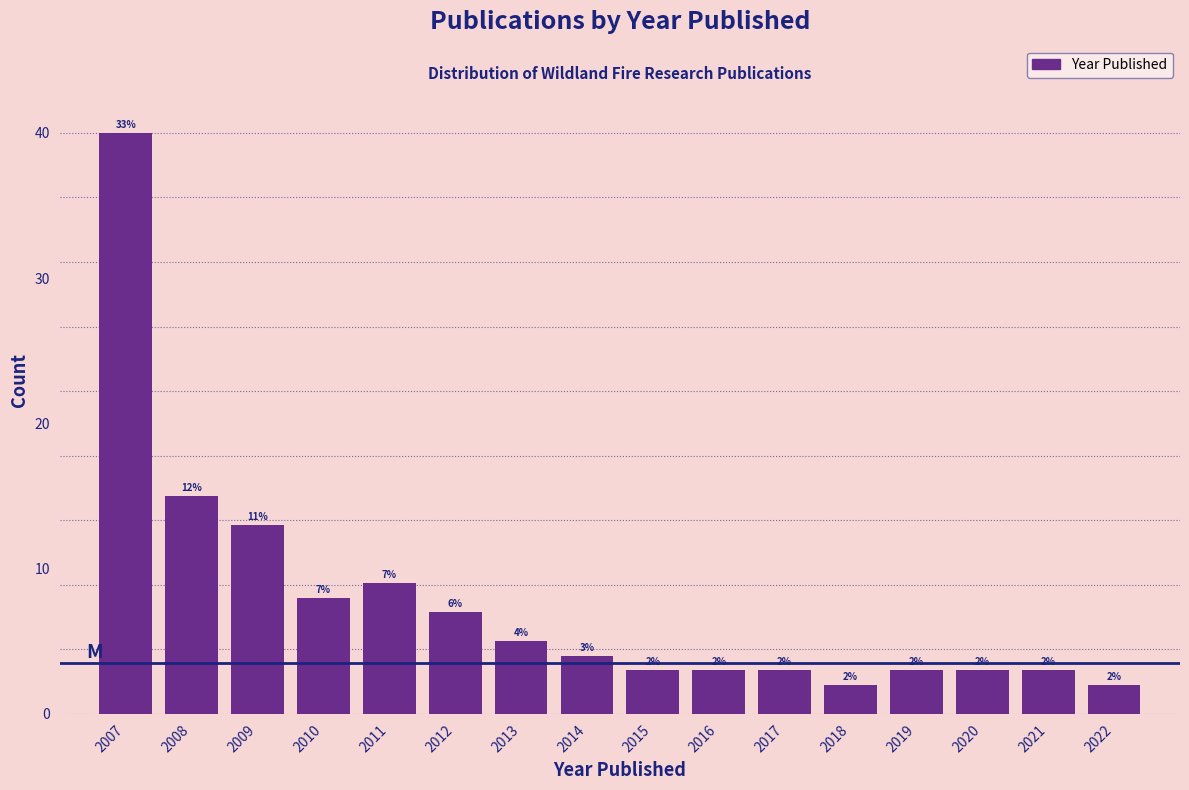

Over which range of the x-axis is the bar tallest?

2006.5 to 2007.5